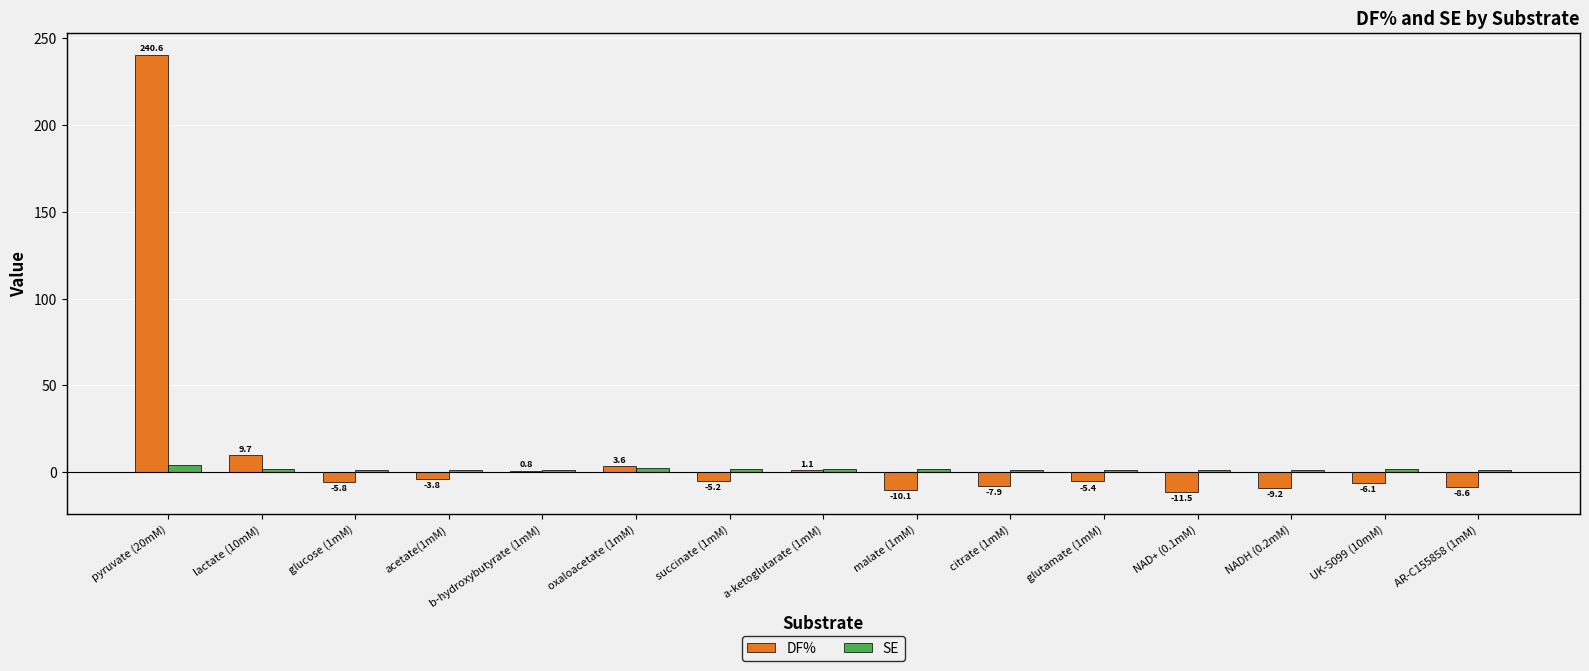

What is the difference between the SE values at pyruvate (20mM) and glutamate (1mM)?

2.9